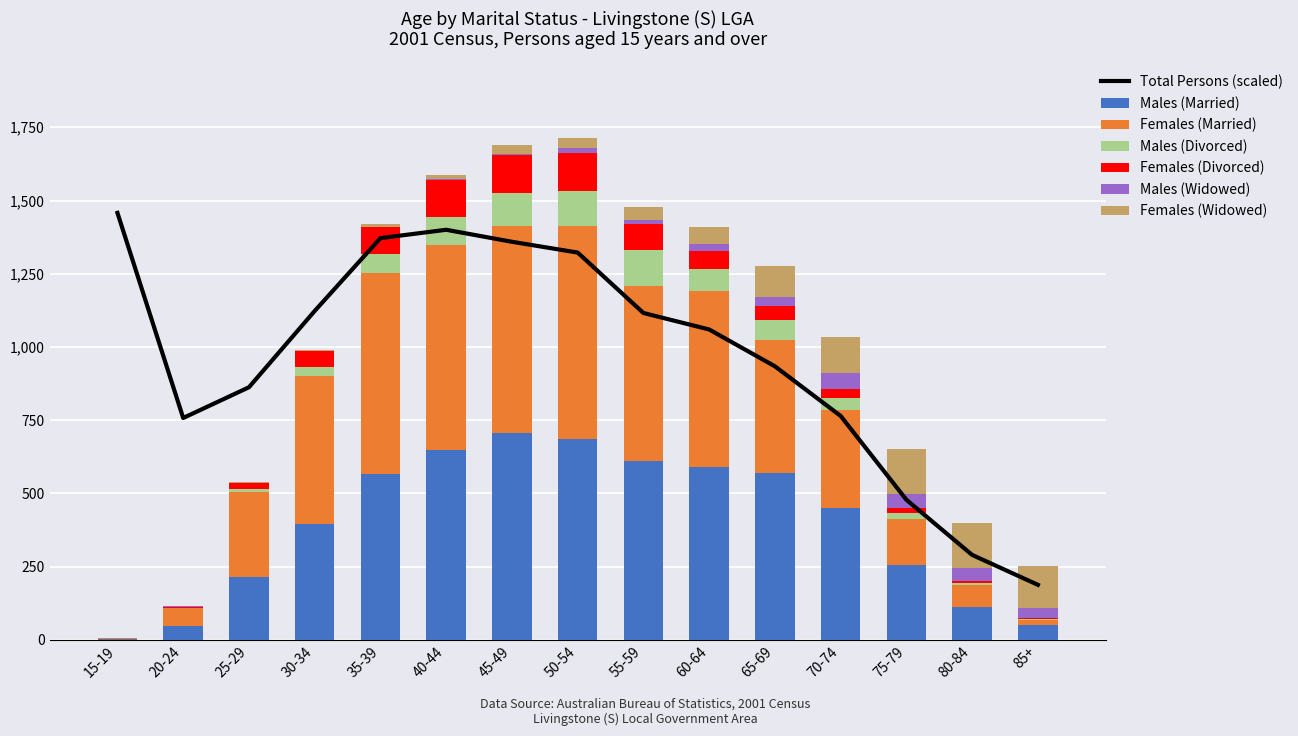

What is the value of the Males (Married) bar at the 1st from the left?

3